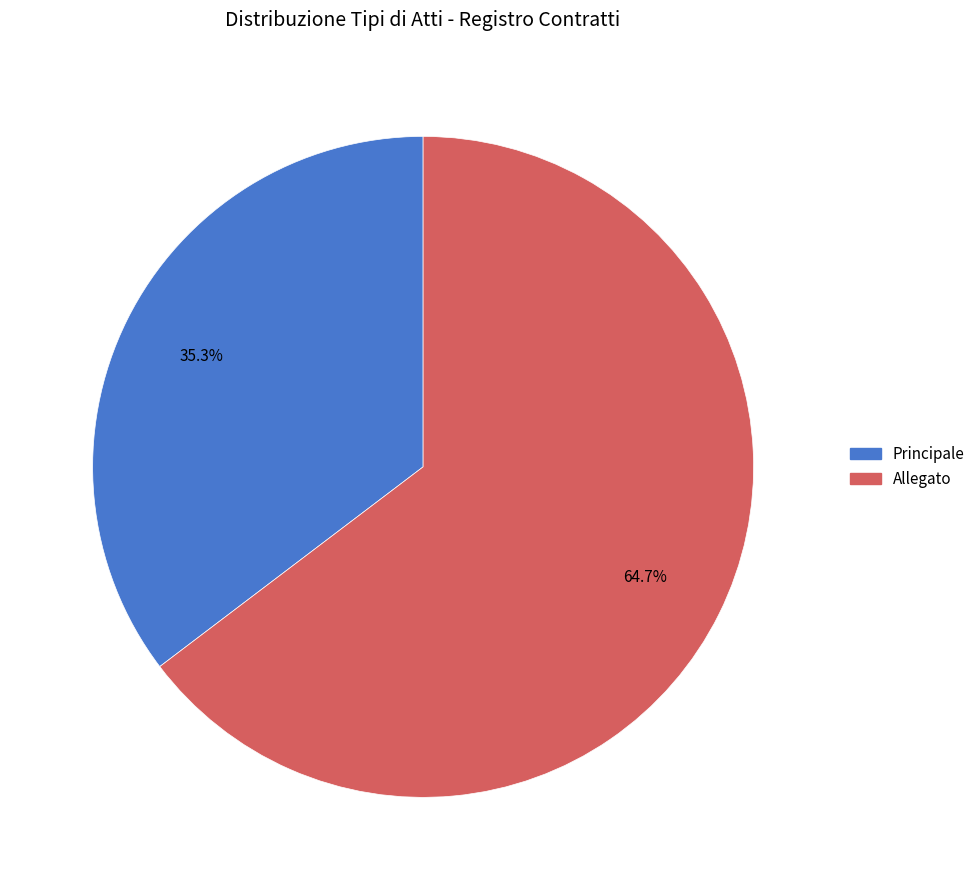

To the nearest percent, what is the combined percentage of Principale and Allegato?

100%